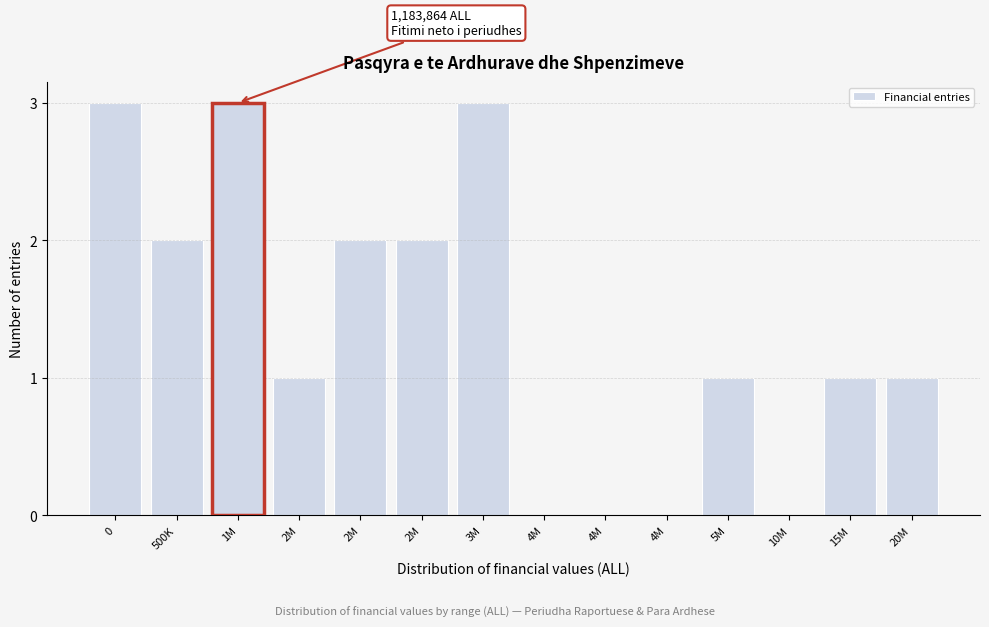

How many distinct data groups are displayed?

1